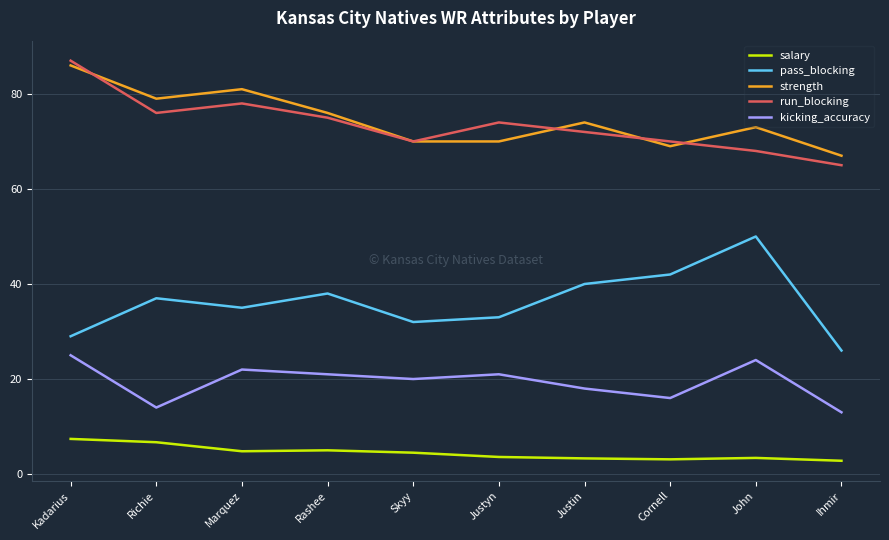

What is the spread (max minus min) of values at Marquez?

76.2